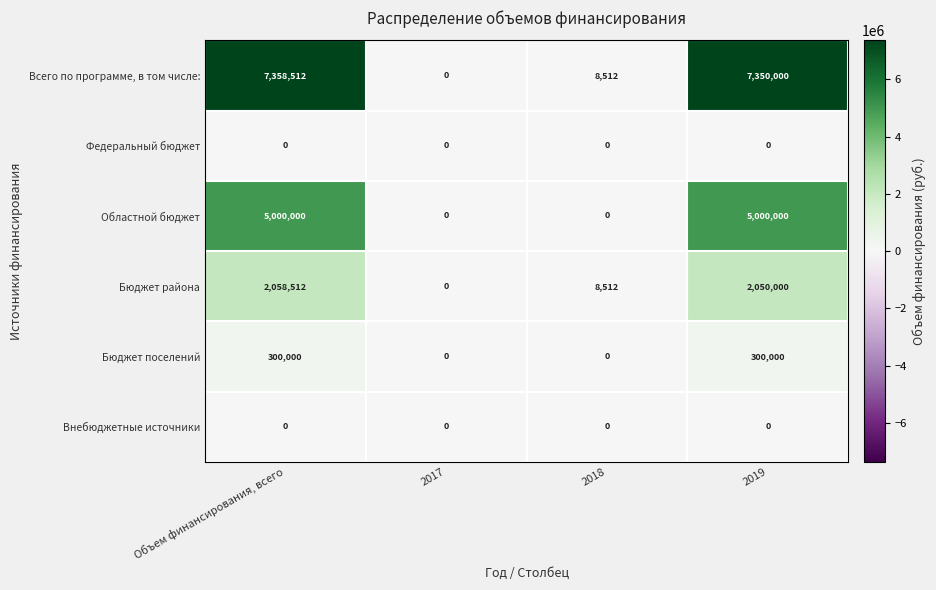

Count the number of categories in the chart.

4